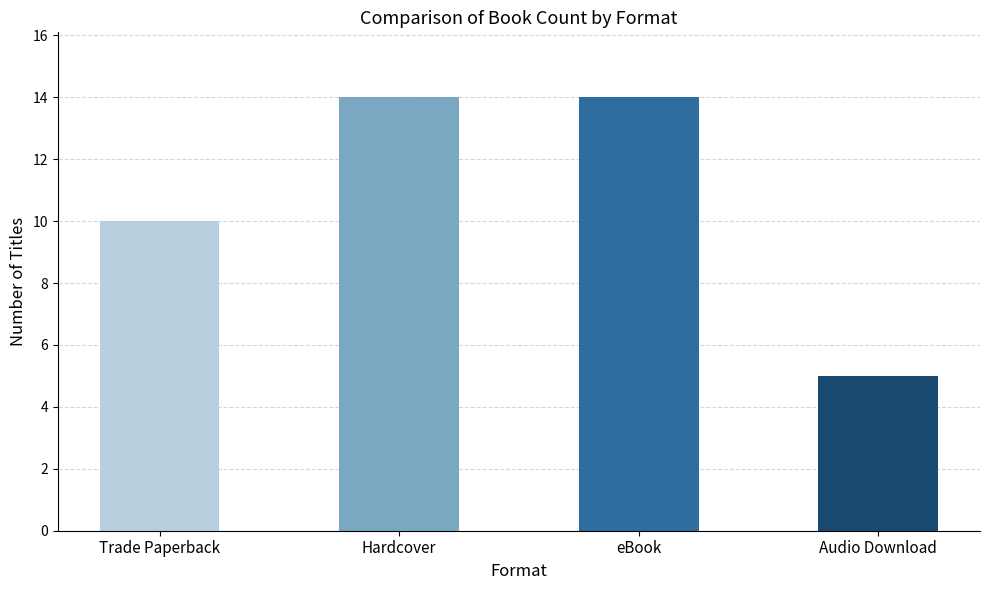

How many distinct data groups are displayed?

1